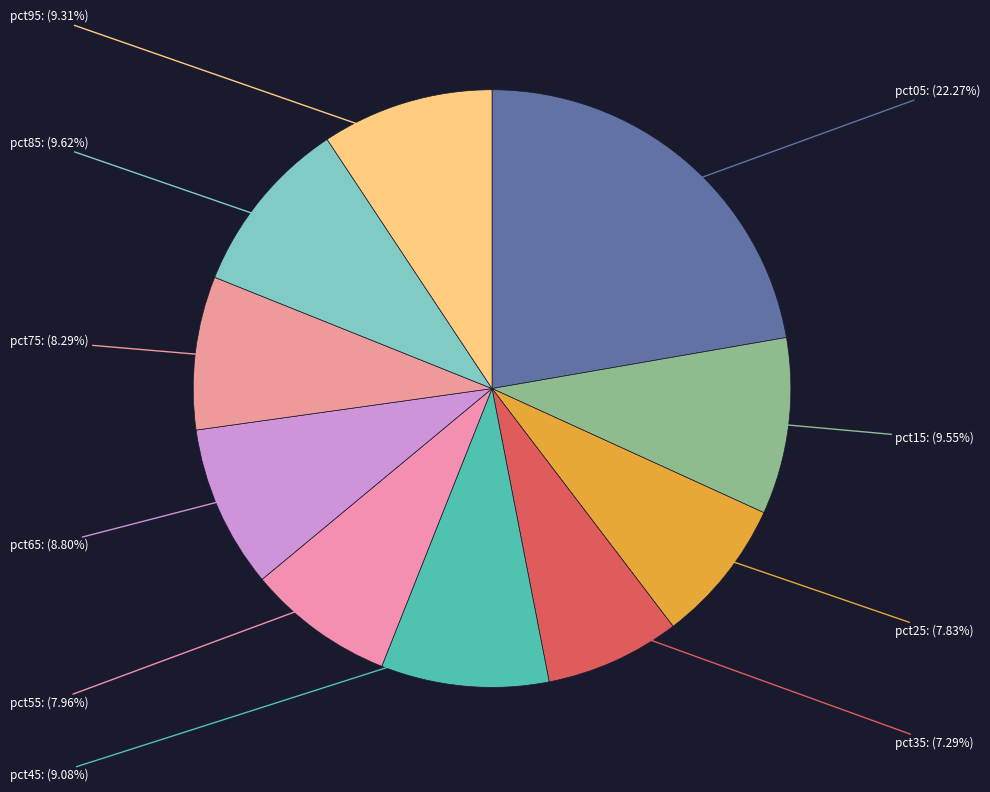

Is there a majority slice in this chart?

No